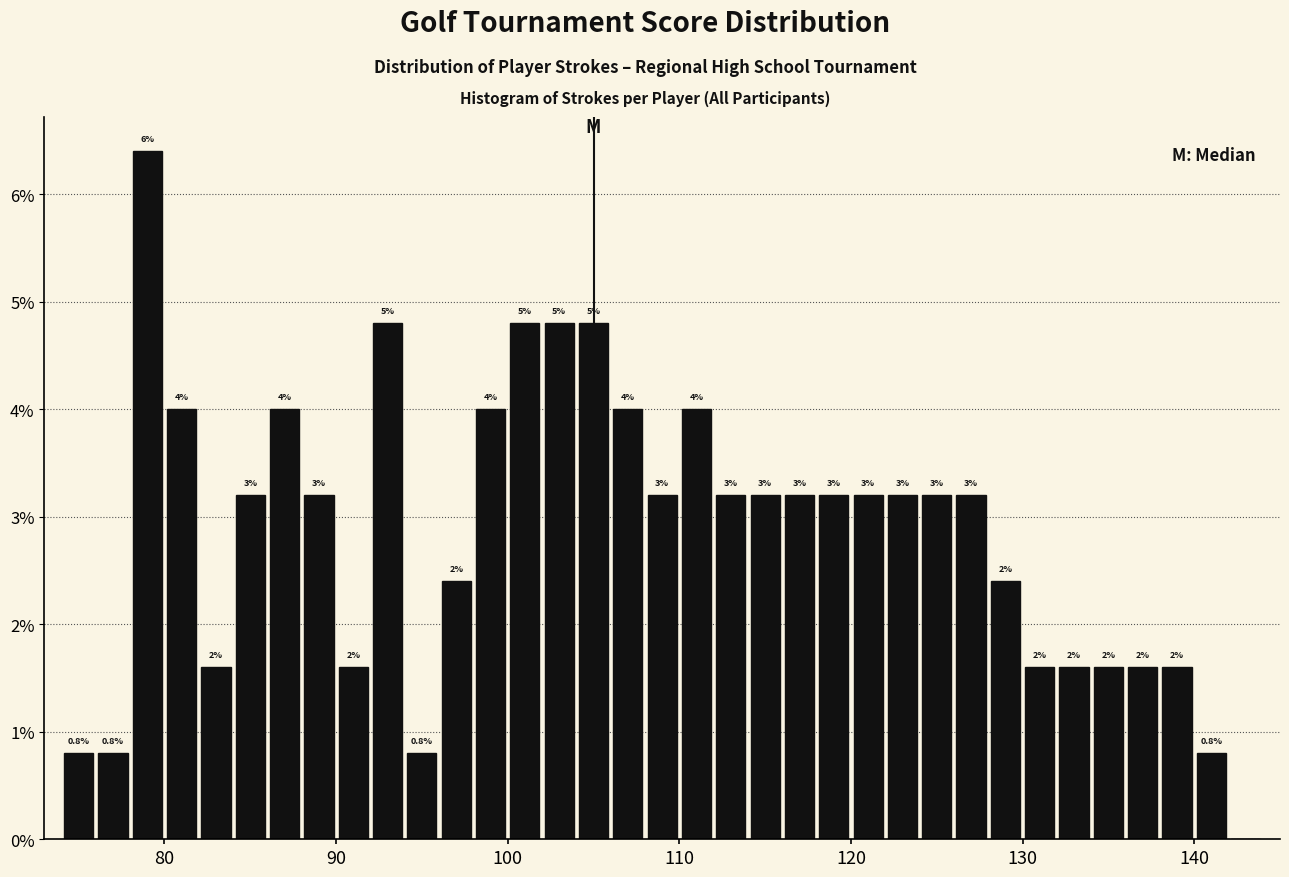

Read against the x-axis, roughly where is the centre of the tallest bar?

79